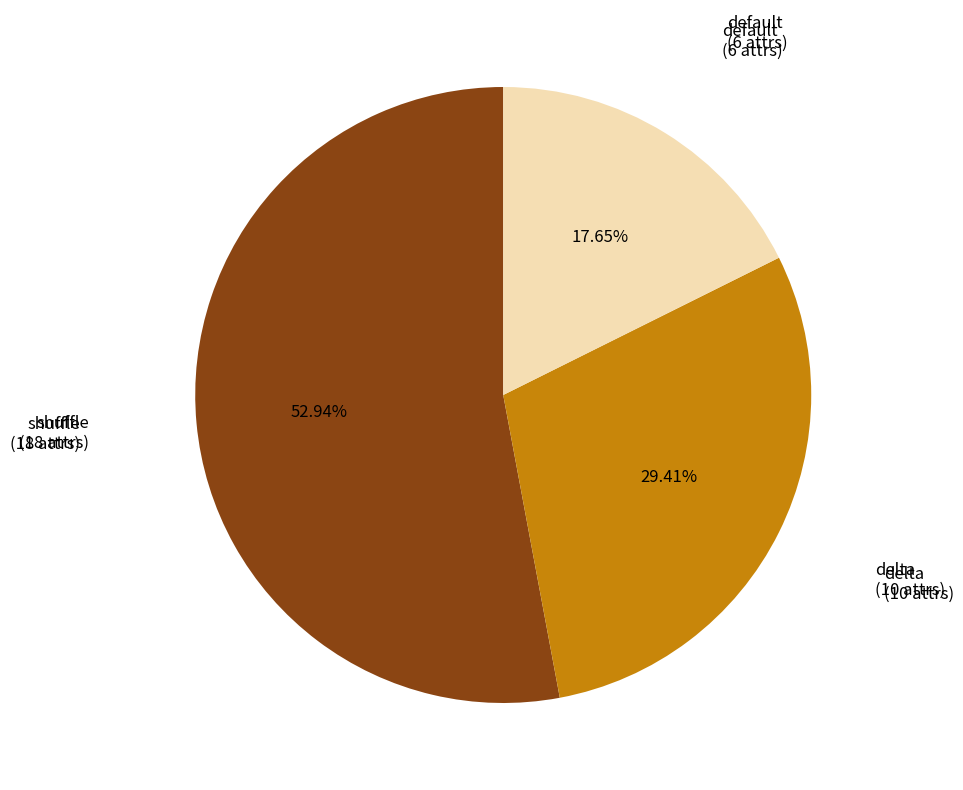

Is there a majority slice in this chart?

Yes